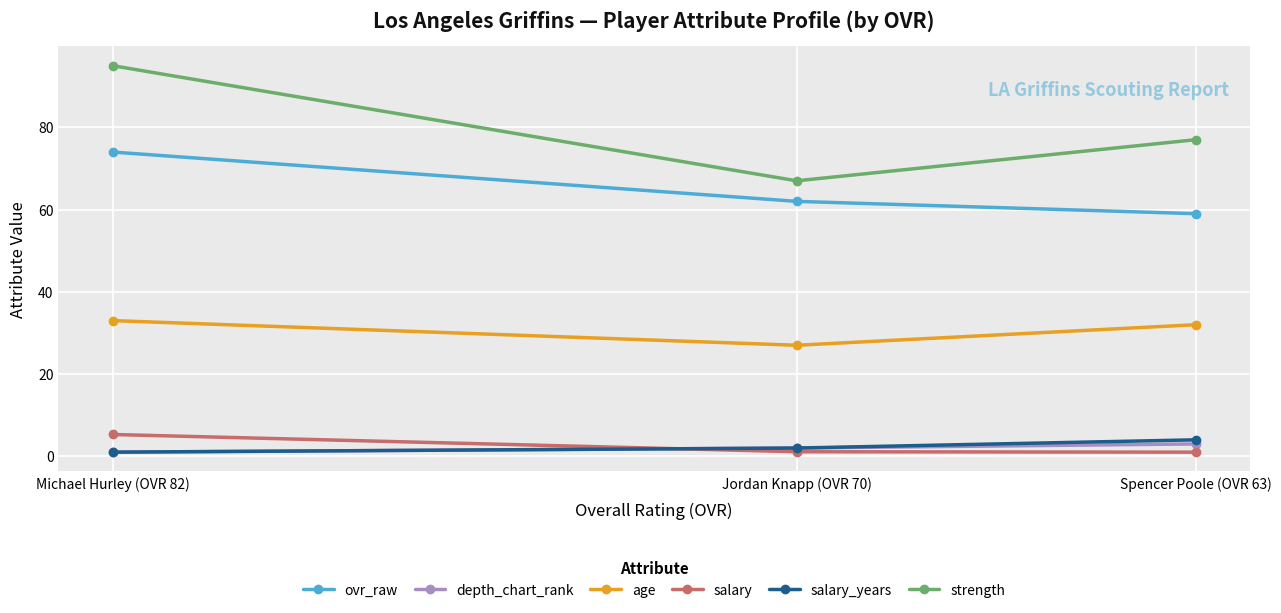

Is this an area chart (filled region under the line)?

No